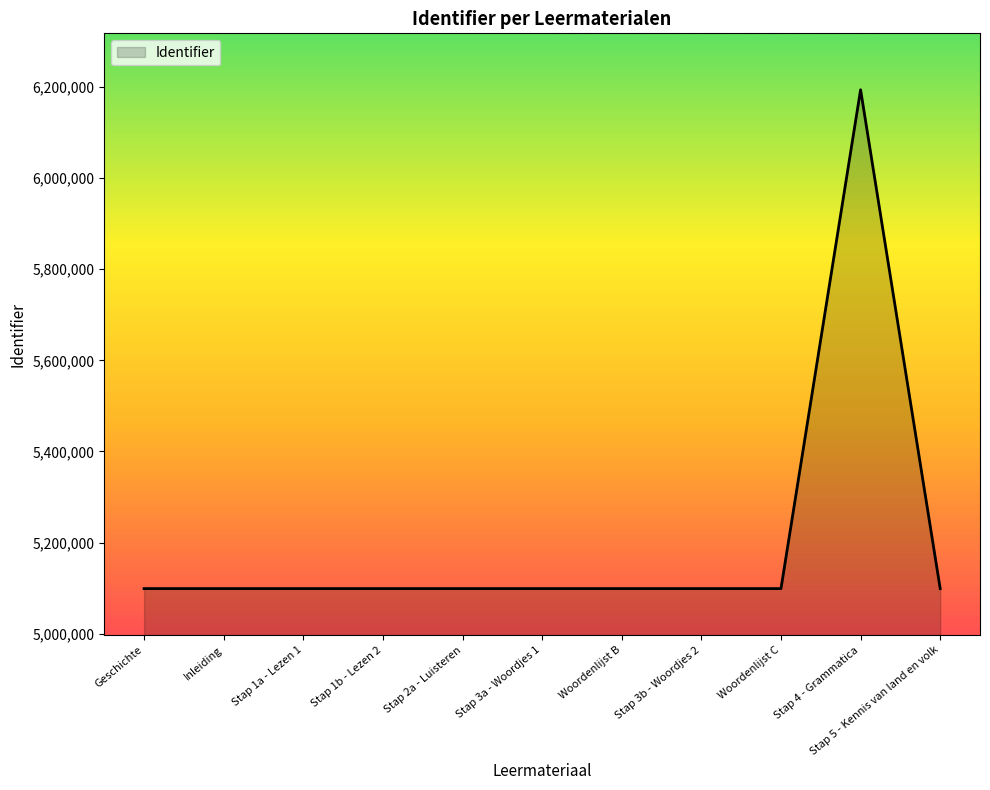

What is the approximate value at Woordenlijst B?

5098800